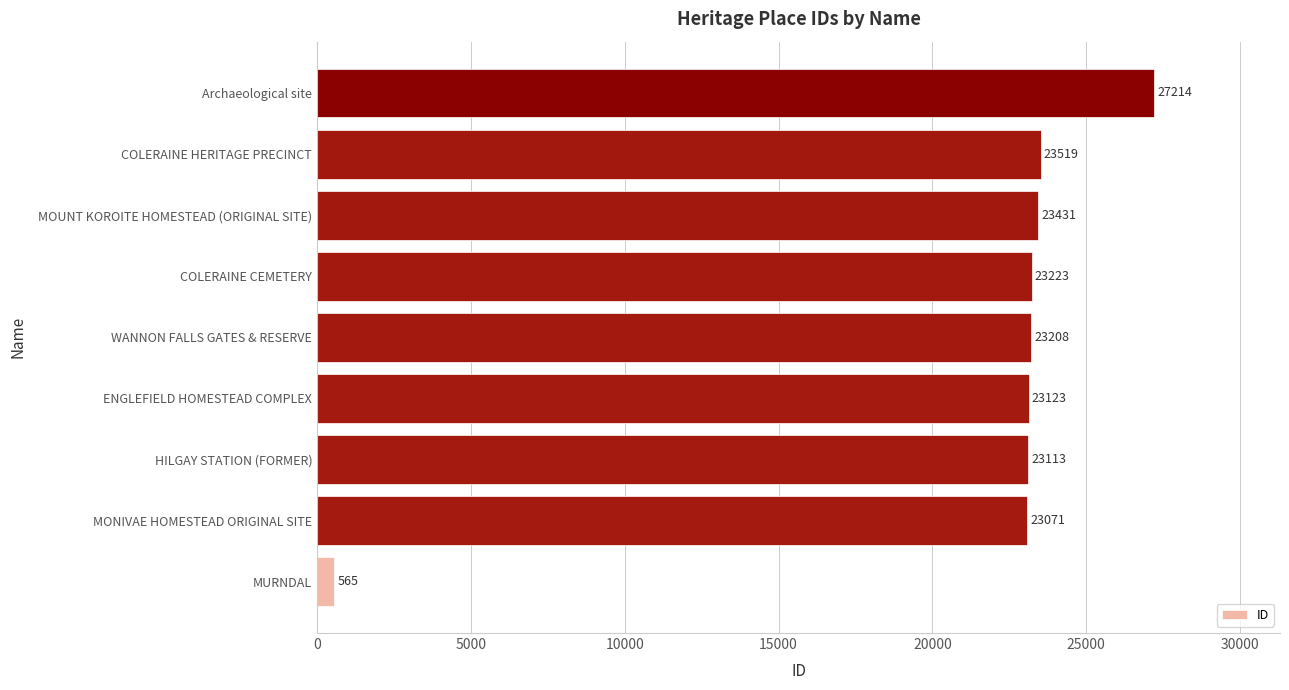

Does the chart contain stacked bars?

No